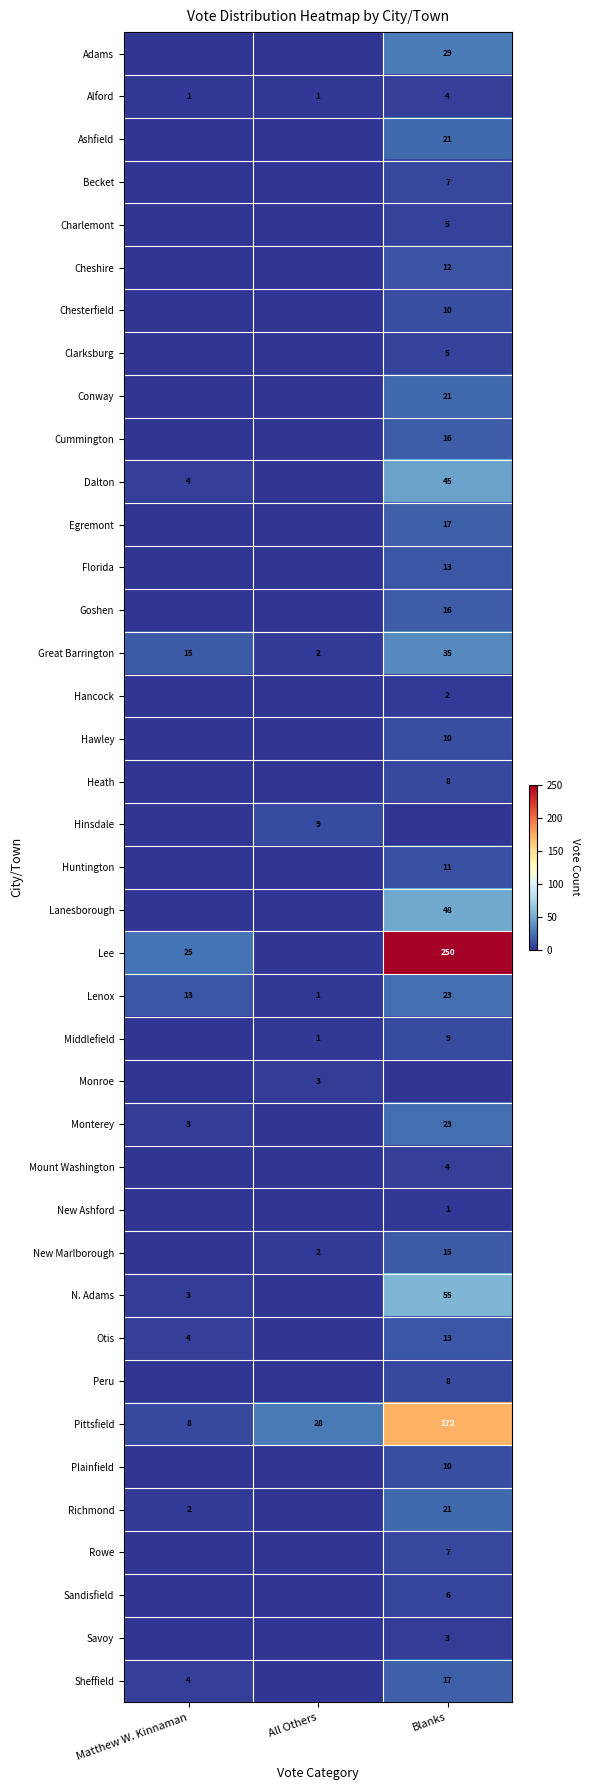

Is the value of Sheffield at Matthew W. Kinnaman greater than the value of New Marlborough at All Others?

Yes